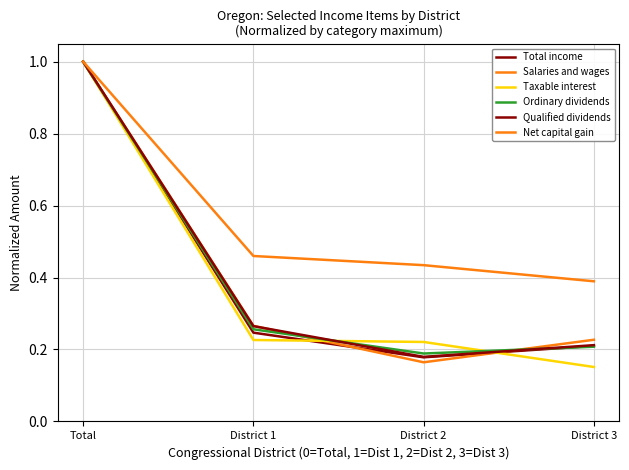

What is the label of the 4th point from the right?

Total